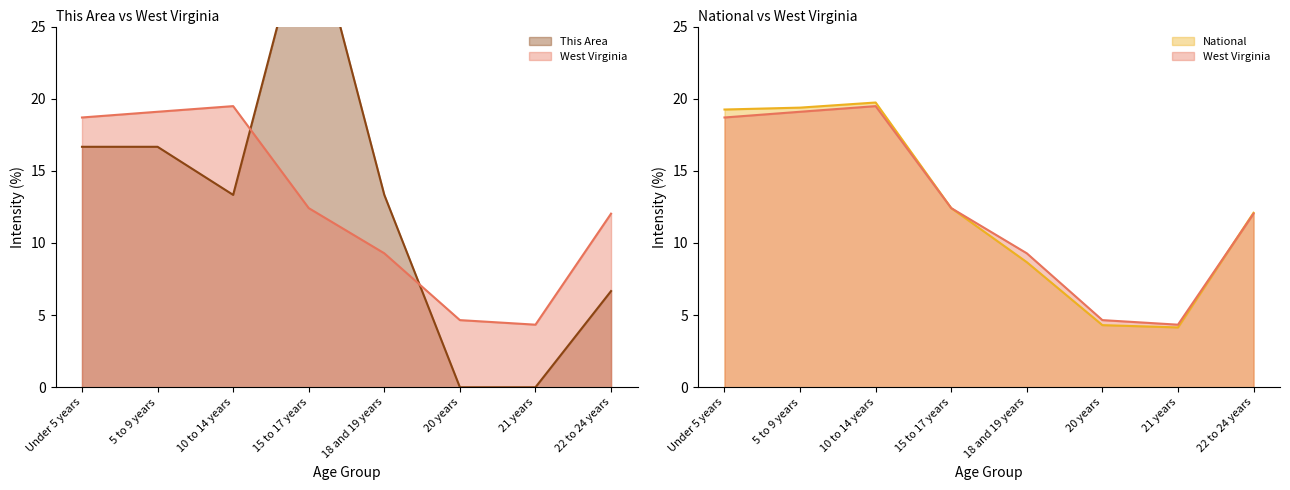

The This Area series shows 29.8 at Under 5 years. True or false?

False